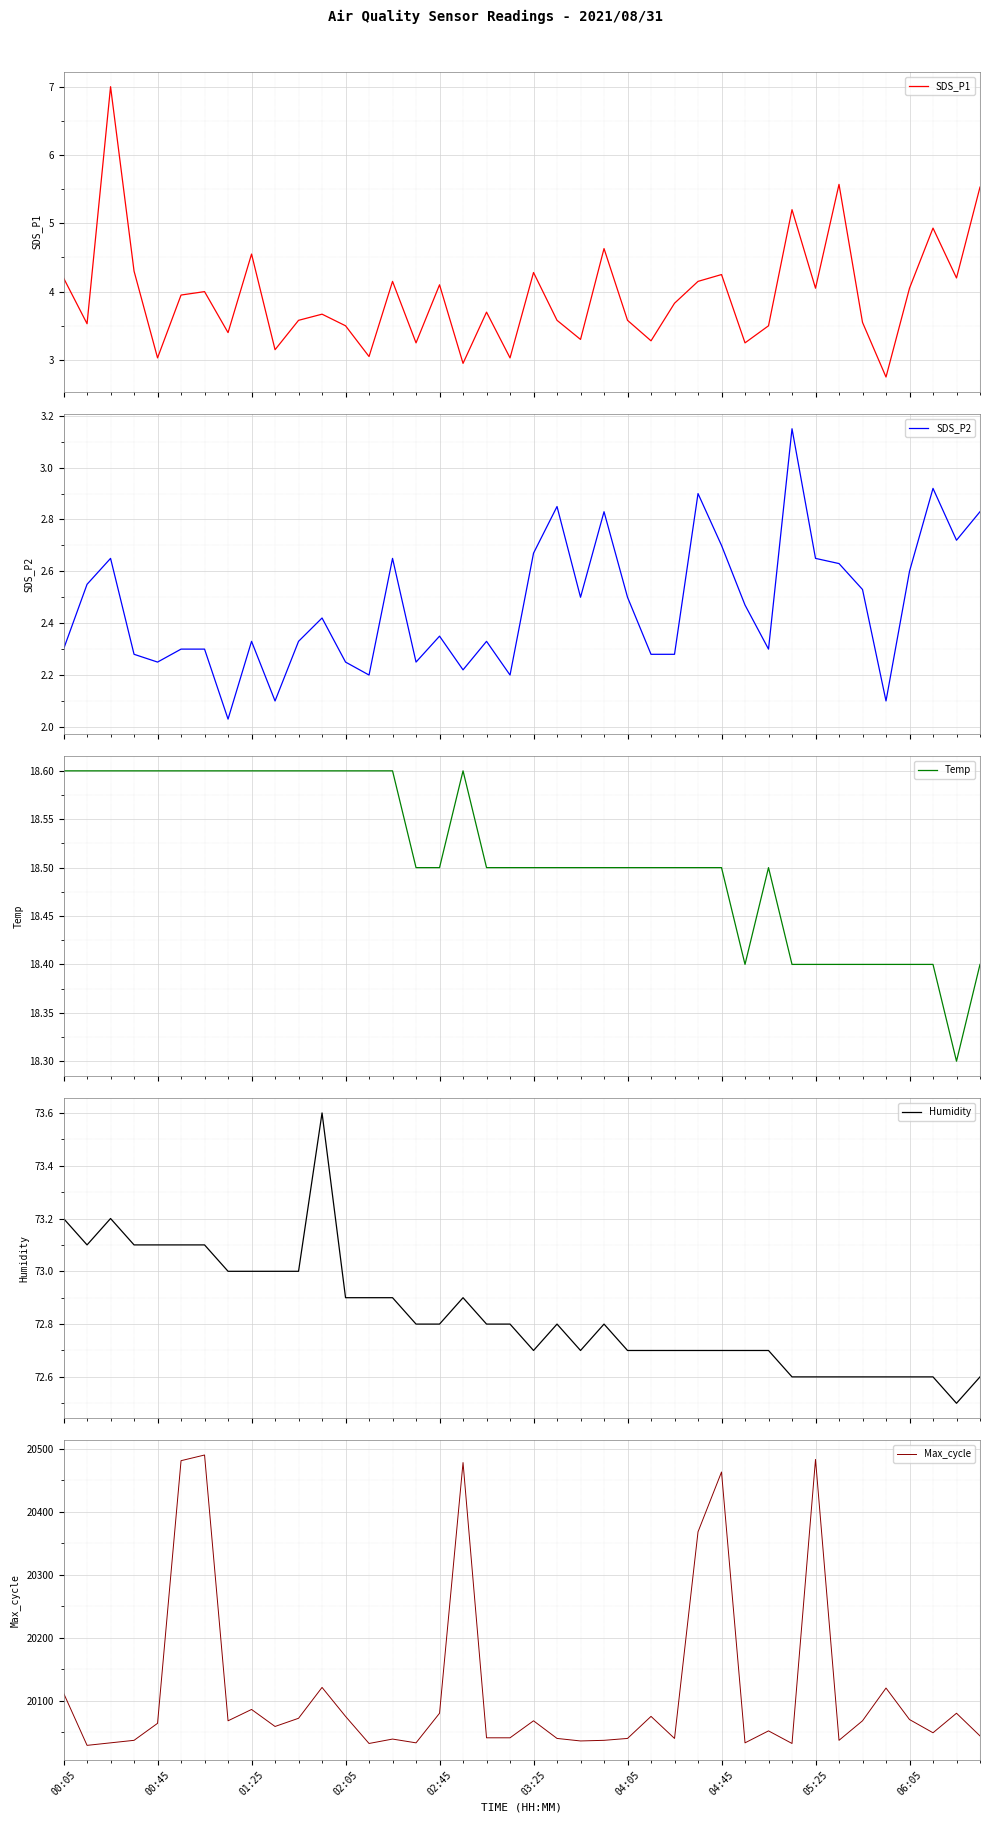

Does the chart display data point markers on the line(s)?

No